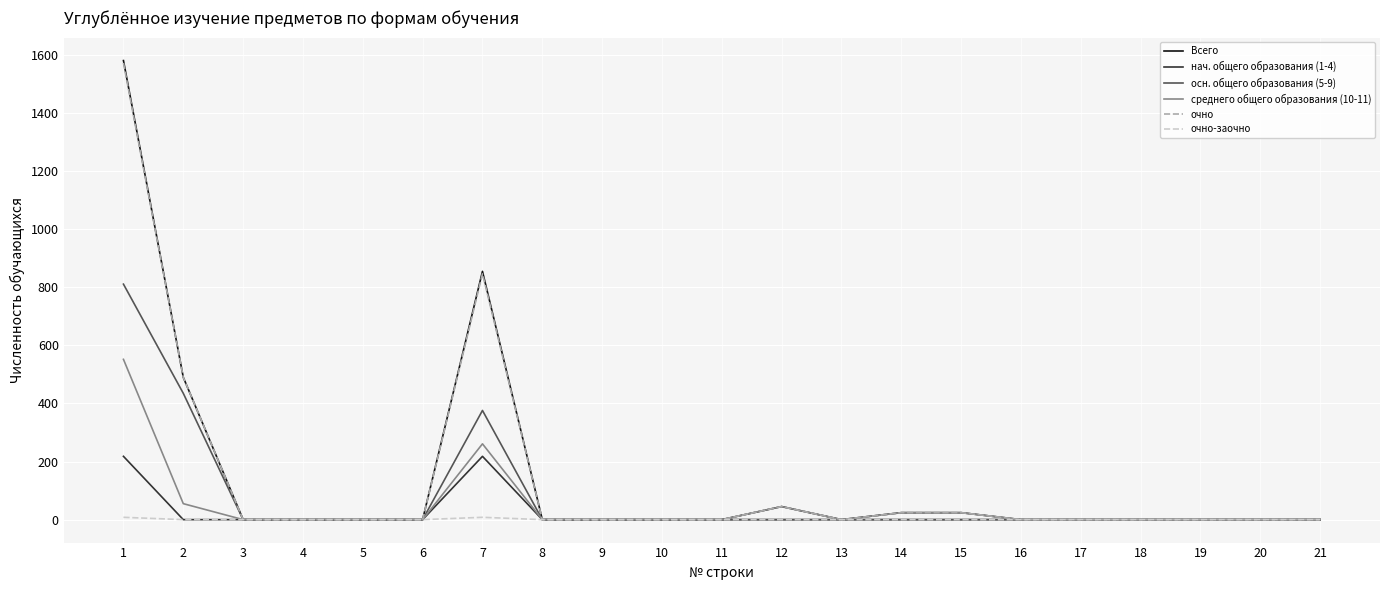

The value of среднего общего образования (10-11) at 11 is -241. True or false?

False